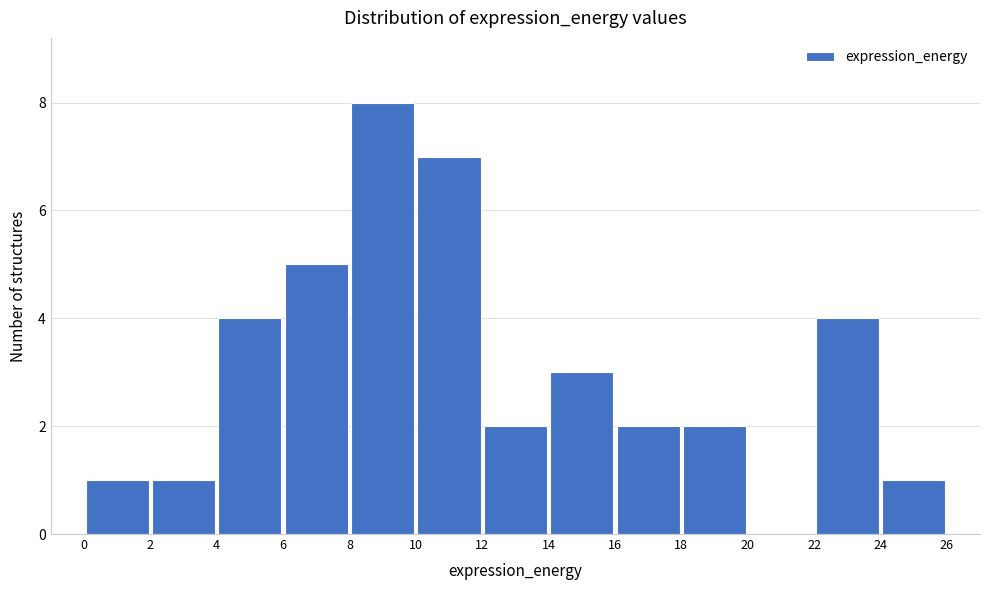

Over which range of the x-axis is the bar tallest?

8 to 10